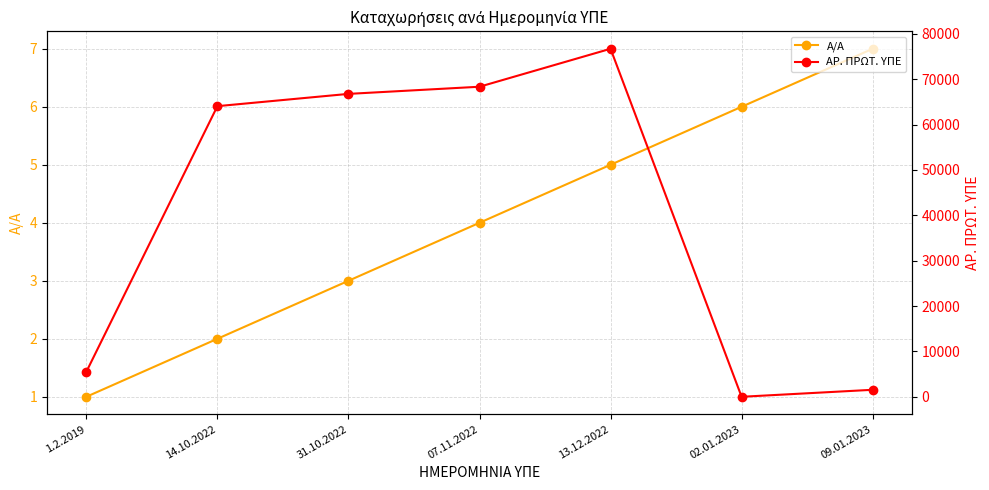

What is the spread (max minus min) of values at 14.10.2022?

64051